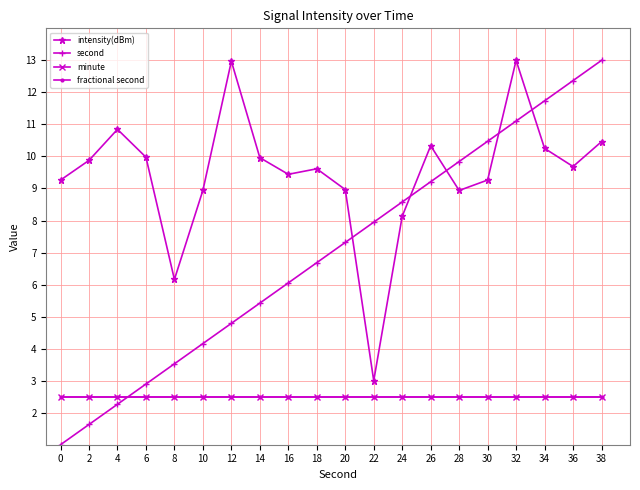

Is this an area chart (filled region under the line)?

No